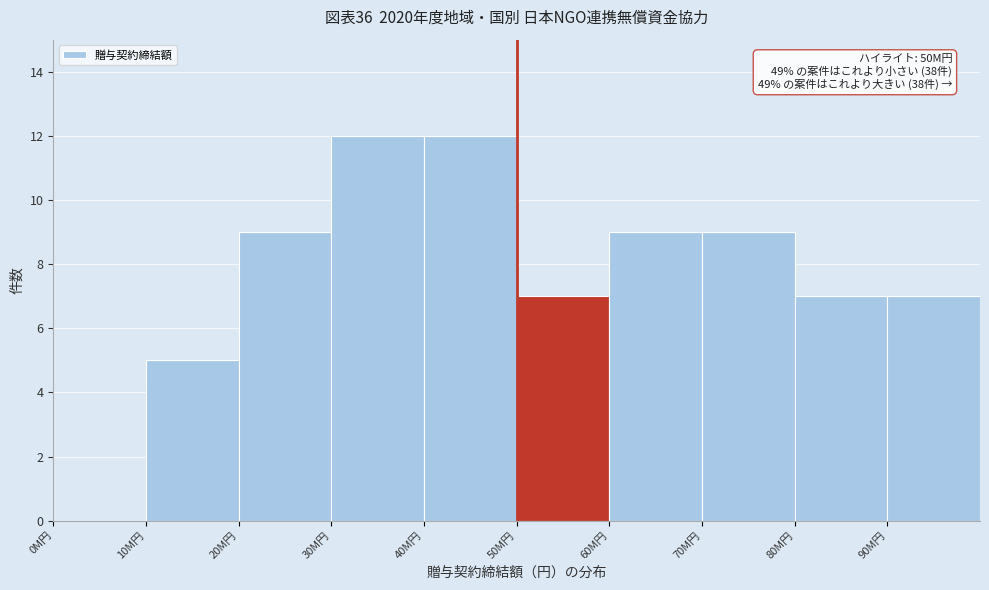

Reading right to left, transcribe all the data shown in this chart.

90M円=7	80M円=7	70M円=9	60M円=9	50M円=7	40M円=12	30M円=12	20M円=9	10M円=5	0M円=0